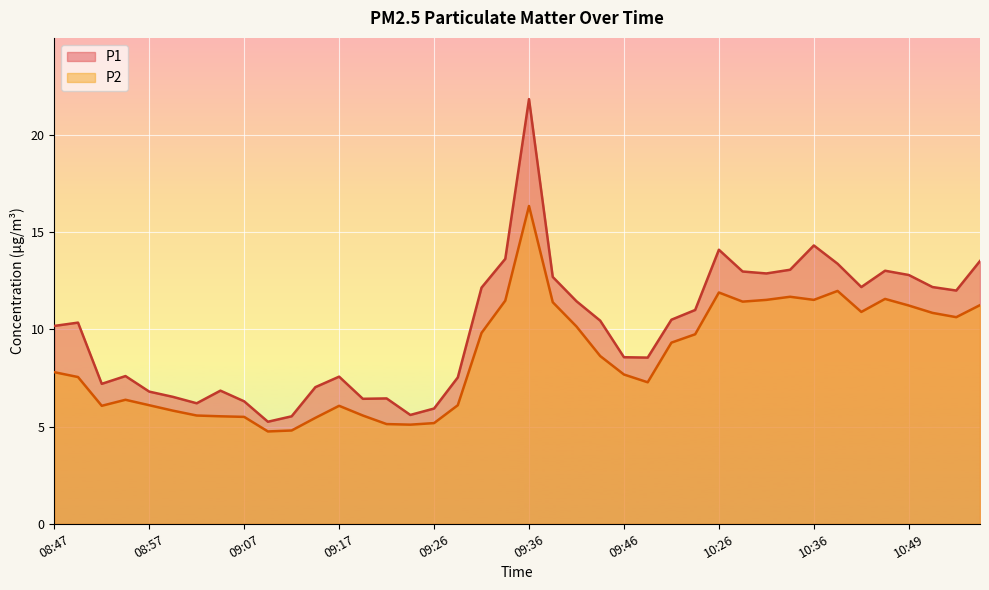

True or false: P2 and P1 cross at least once.

False